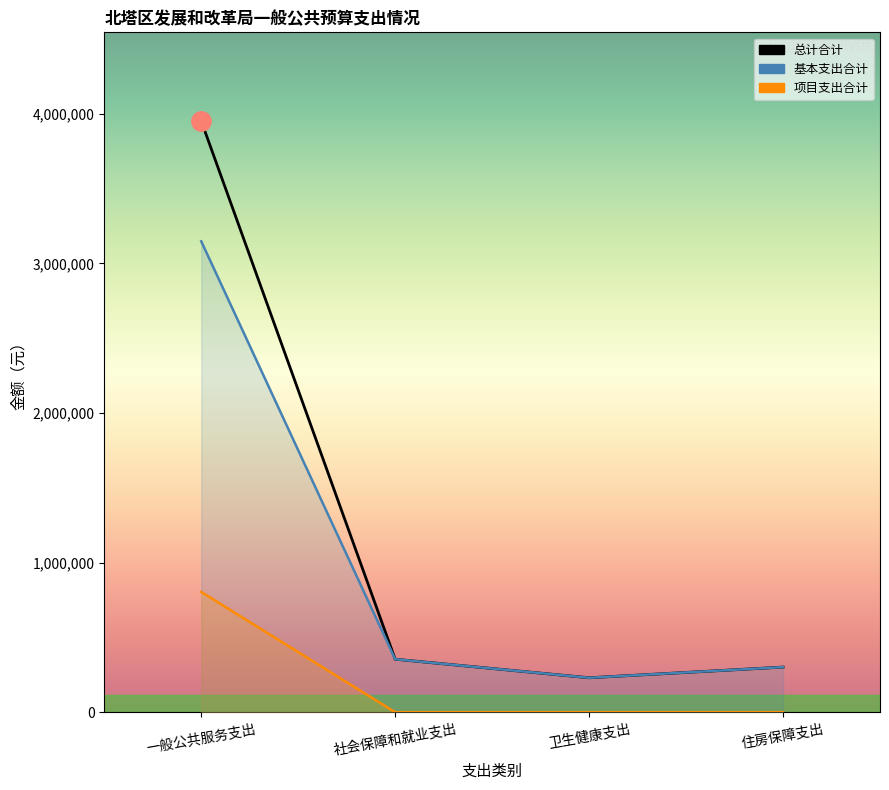

What position from the left is 社会保障和就业支出?

2